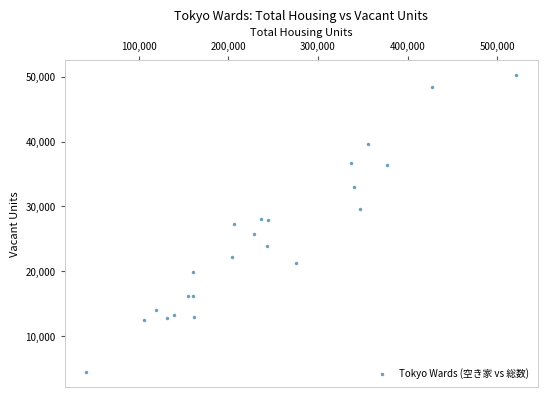

What is the range of Y values (max minus min)?

45780